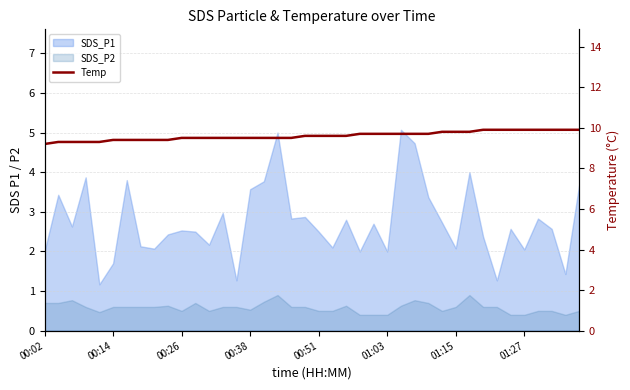

What is the average value?

9.6